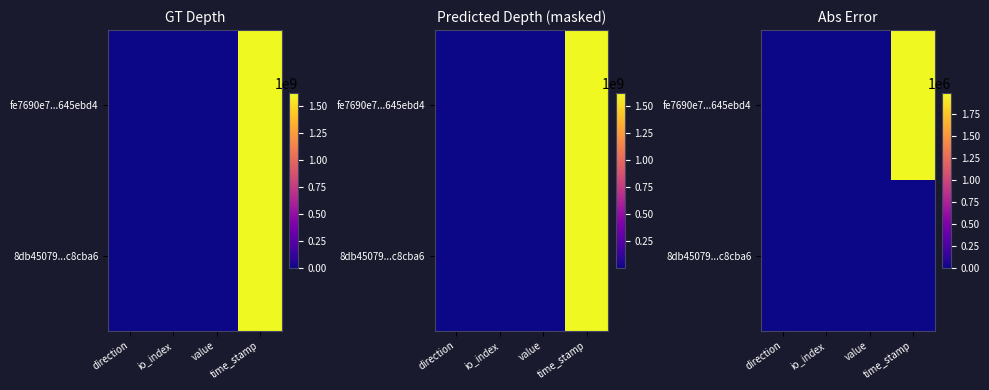

Which has a higher value, io_index or value?

io_index